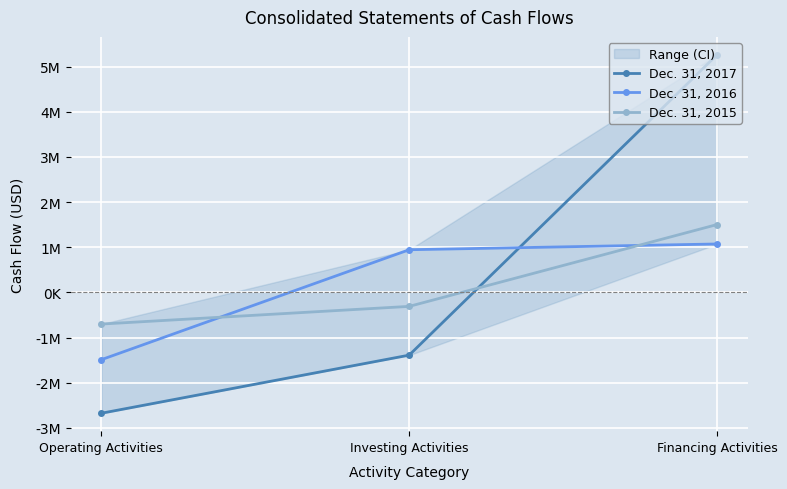

Which series has the largest range (max minus min)?

Dec. 31, 2017